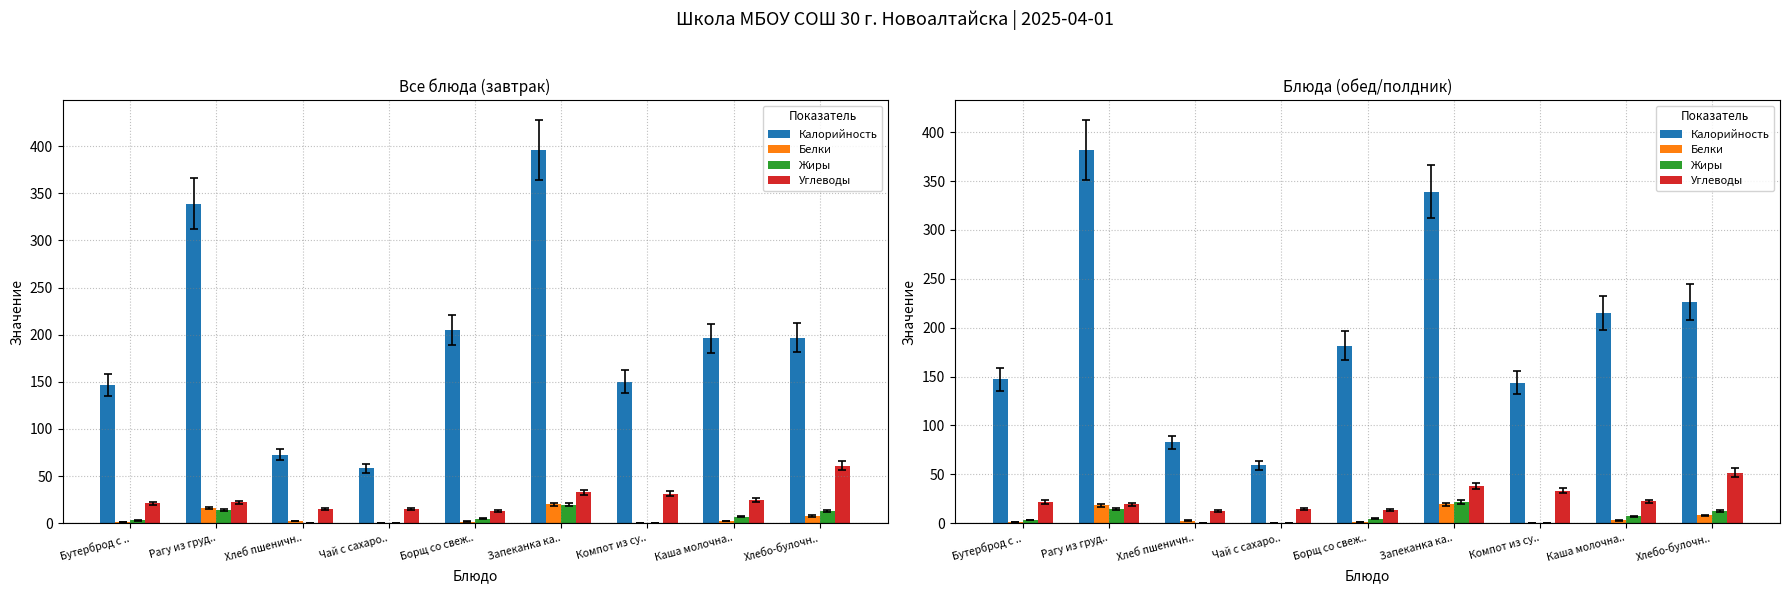

At which label does Калорийность first exceed 181?

Рагу из груд..